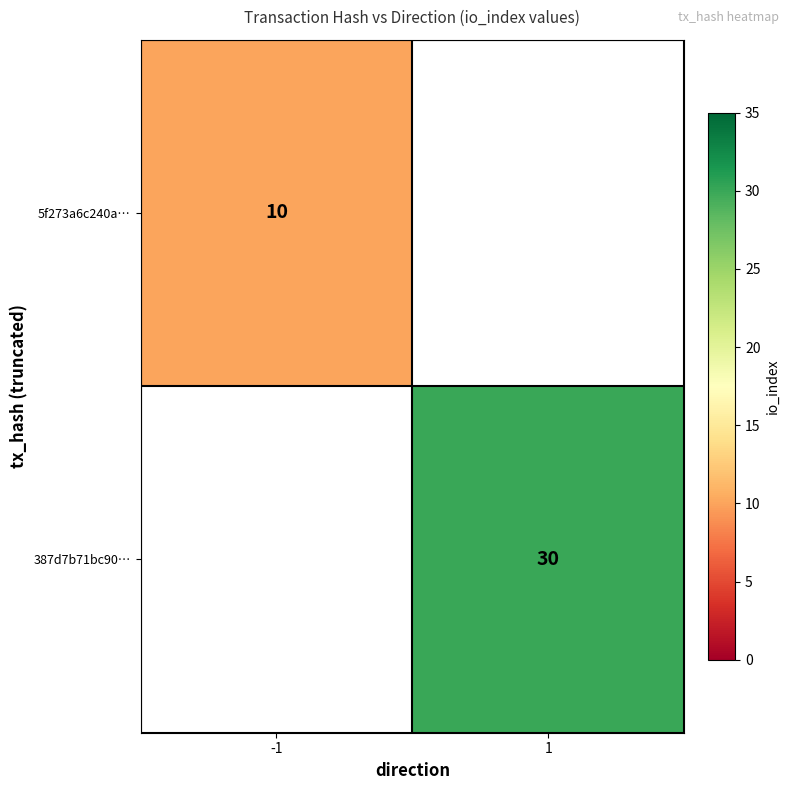

True or false: 387d7b71bc90… has a value of 30 at 1.

True